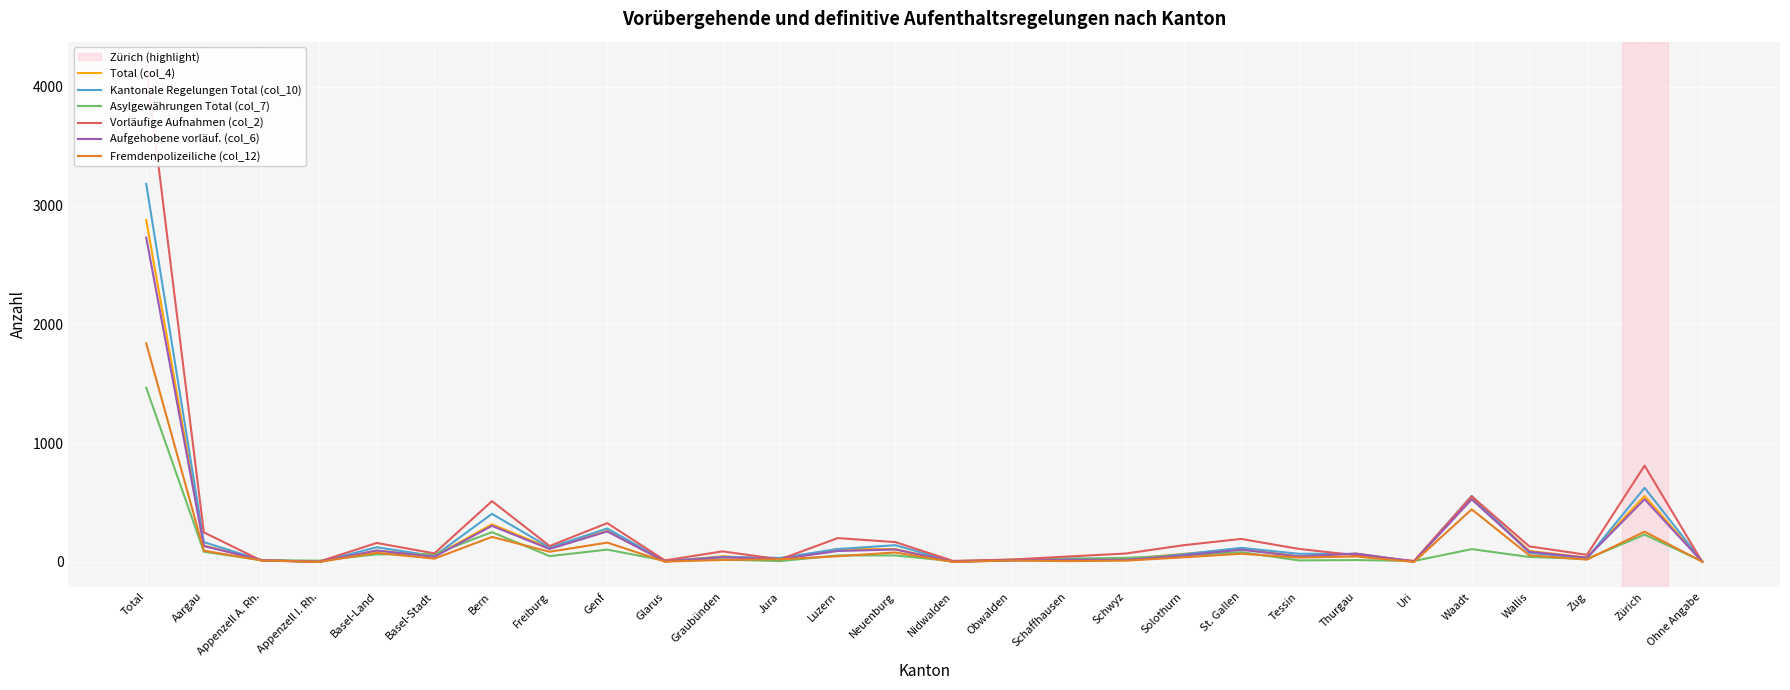

How many data points does each series have?

28